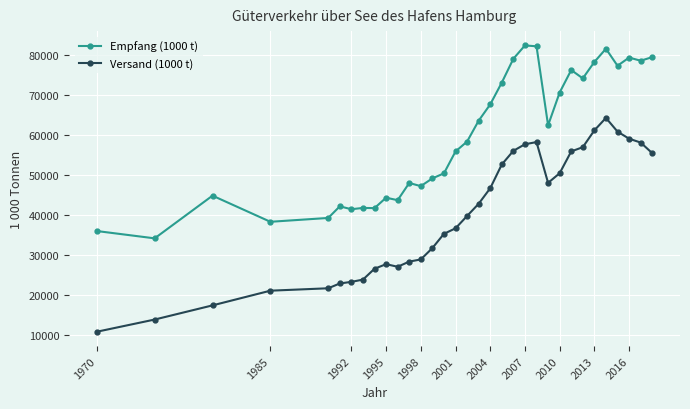

At how many categories does at least one series exceed 65403?

14